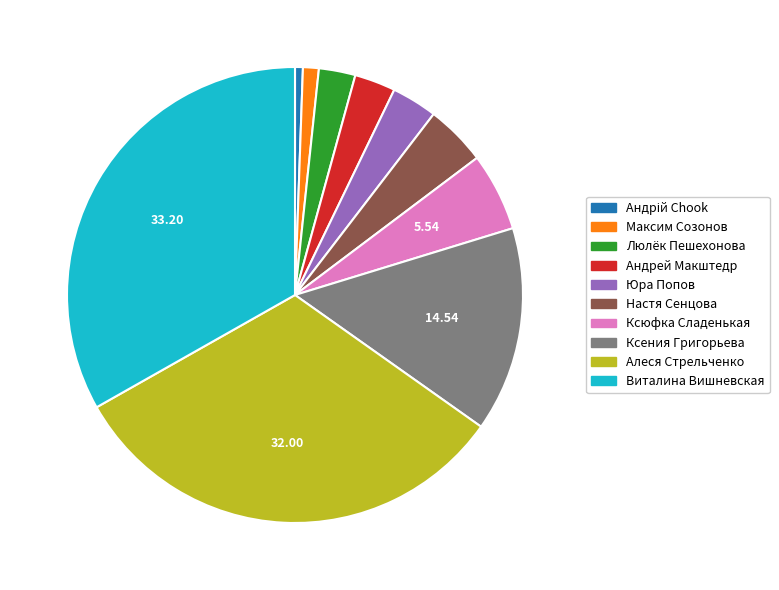

Does Настя Сенцова represent more than half of the total?

No